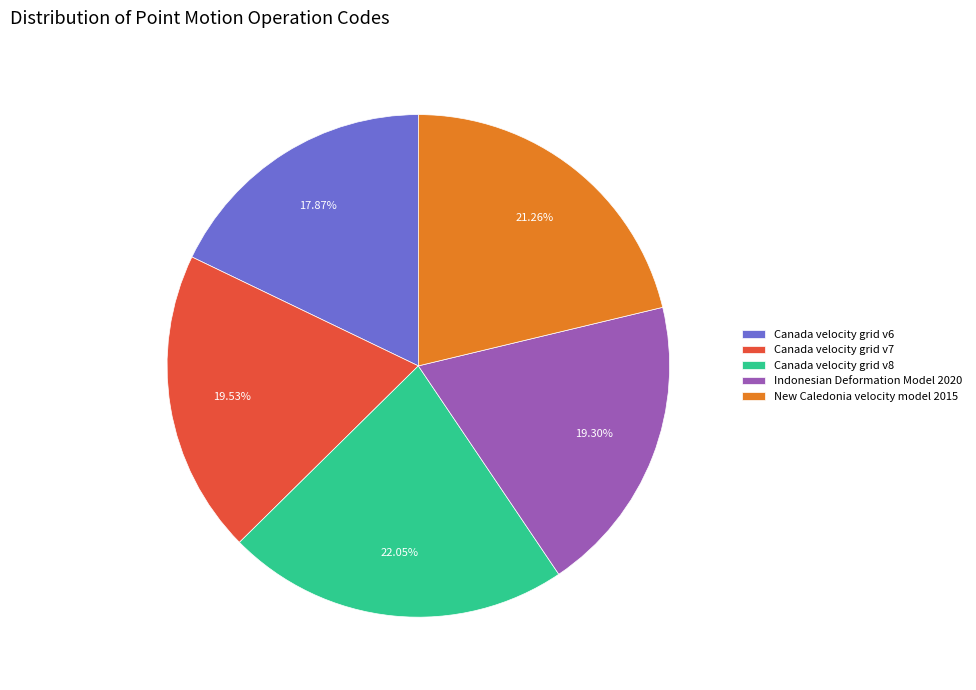

What is the ratio of the value at Canada velocity grid v7 to the value at New Caledonia velocity model 2015?

0.9